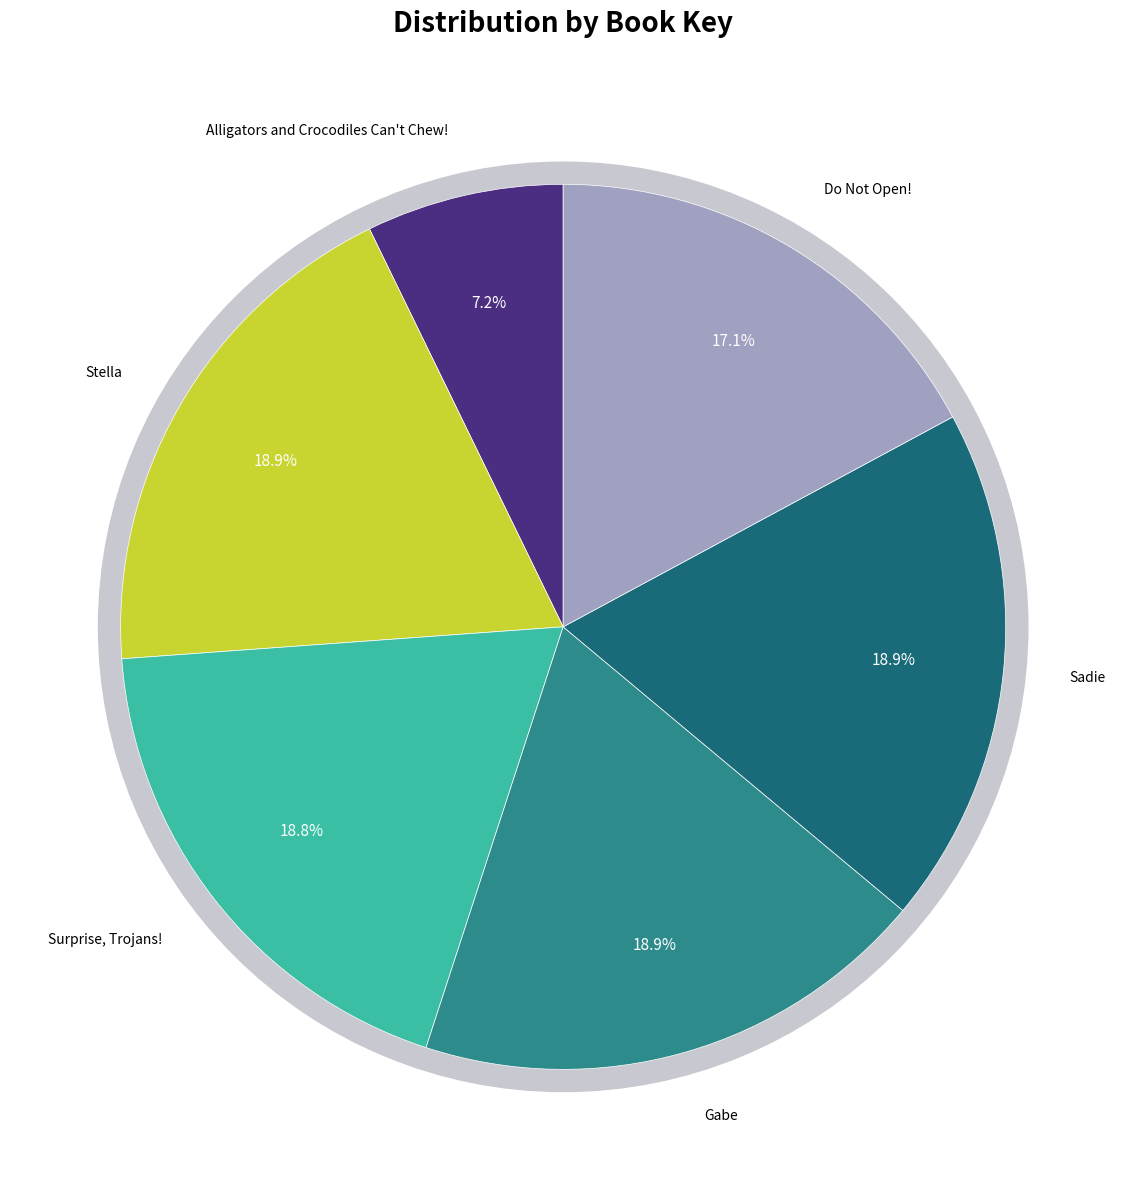

What percentage is the Alligators and Crocodiles Can't Chew! slice, to the nearest percent?

7%